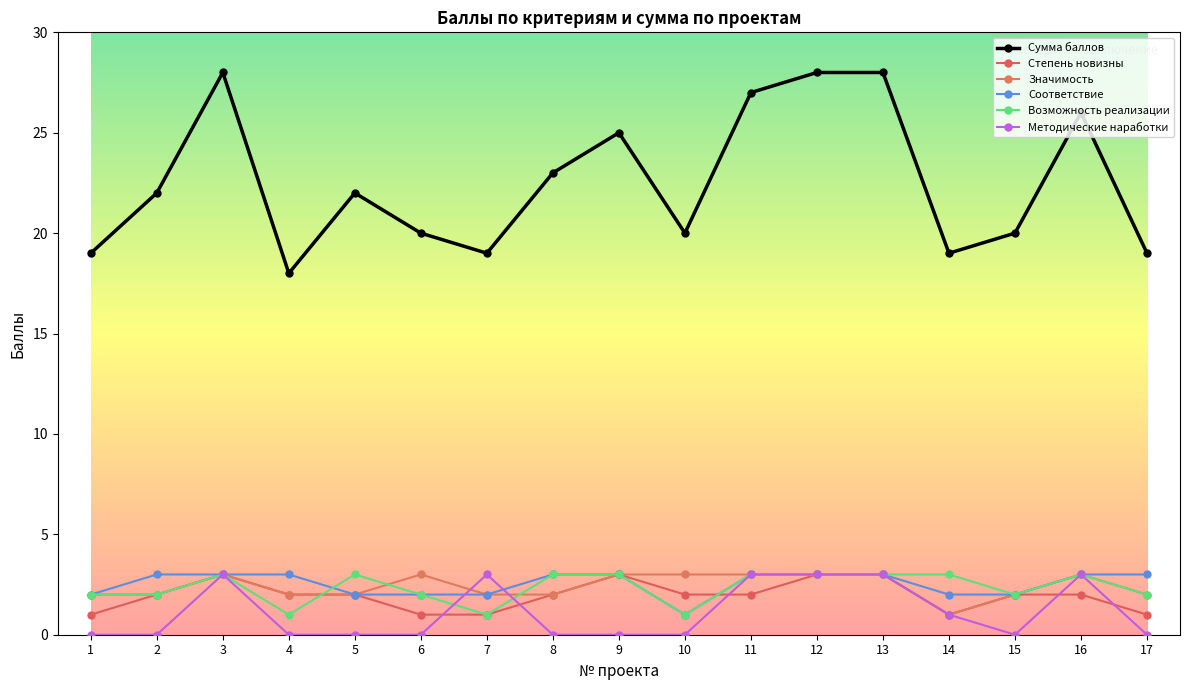

Reading left to right, transcribe all the data shown in this chart.

Сумма баллов: 1=19	2=22	3=28	4=18	5=22	6=20	7=19	8=23	9=25	10=20	11=27	12=28	13=28	14=19	15=20	16=26	17=19
Степень новизны: 1=1	2=2	3=3	4=2	5=2	6=1	7=1	8=2	9=3	10=2	11=2	12=3	13=3	14=1	15=2	16=2	17=1
Значимость: 1=2	2=2	3=3	4=2	5=2	6=3	7=2	8=2	9=3	10=3	11=3	12=3	13=3	14=1	15=2	16=3	17=2
Соответствие: 1=2	2=3	3=3	4=3	5=2	6=2	7=2	8=3	9=3	10=1	11=3	12=3	13=3	14=2	15=2	16=3	17=3
Возможность реализации: 1=2	2=2	3=3	4=1	5=3	6=2	7=1	8=3	9=3	10=1	11=3	12=3	13=3	14=3	15=2	16=3	17=2
Методические наработки: 1=0	2=0	3=3	4=0	5=0	6=0	7=3	8=0	9=0	10=0	11=3	12=3	13=3	14=1	15=0	16=3	17=0